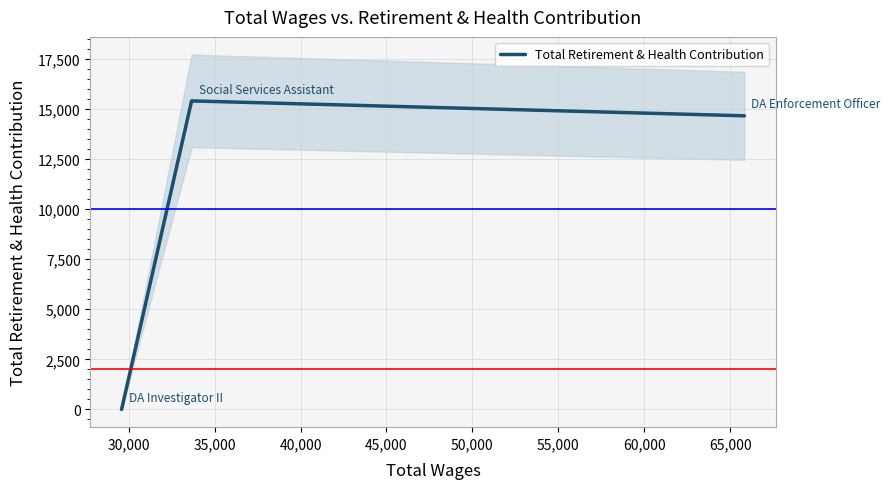

What is the average value?

10013